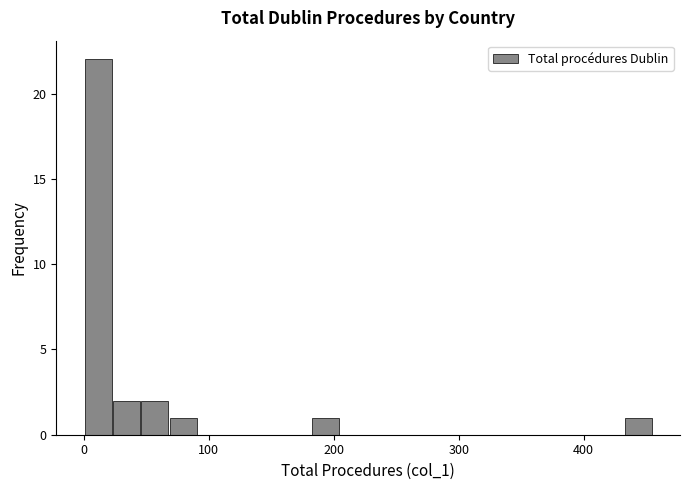

Around what value on the x-axis is the tallest bar? Give the approximate position of its centre, as read against the axis.

10